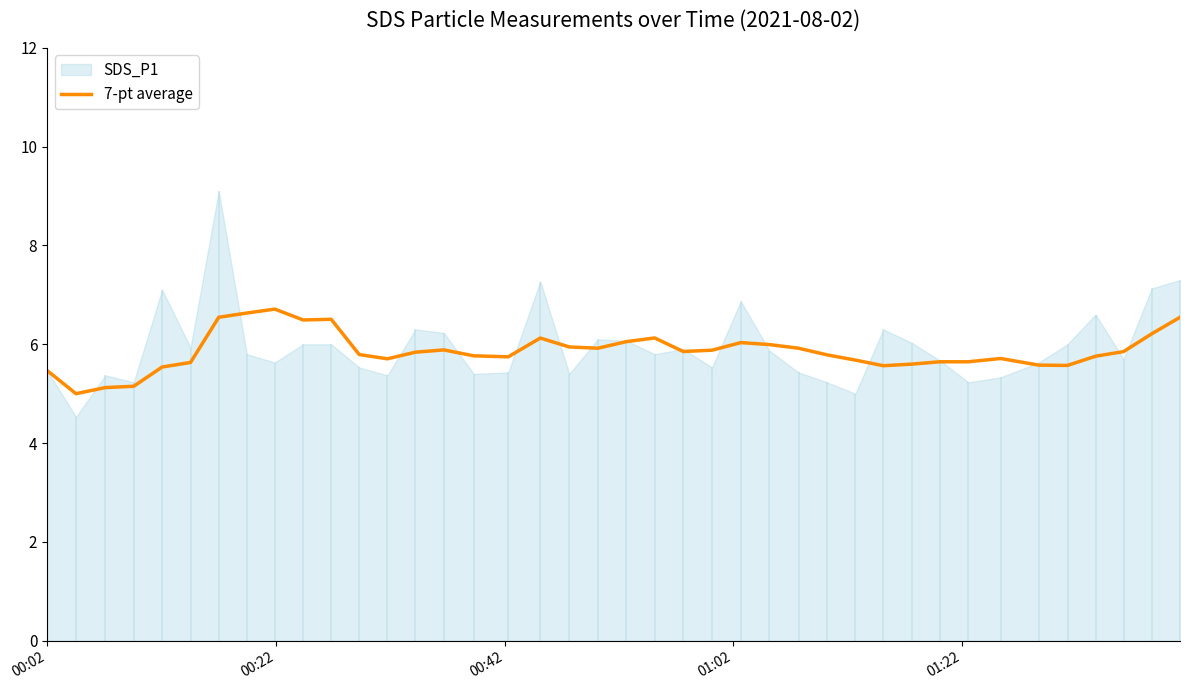

What is the average value?

5.9